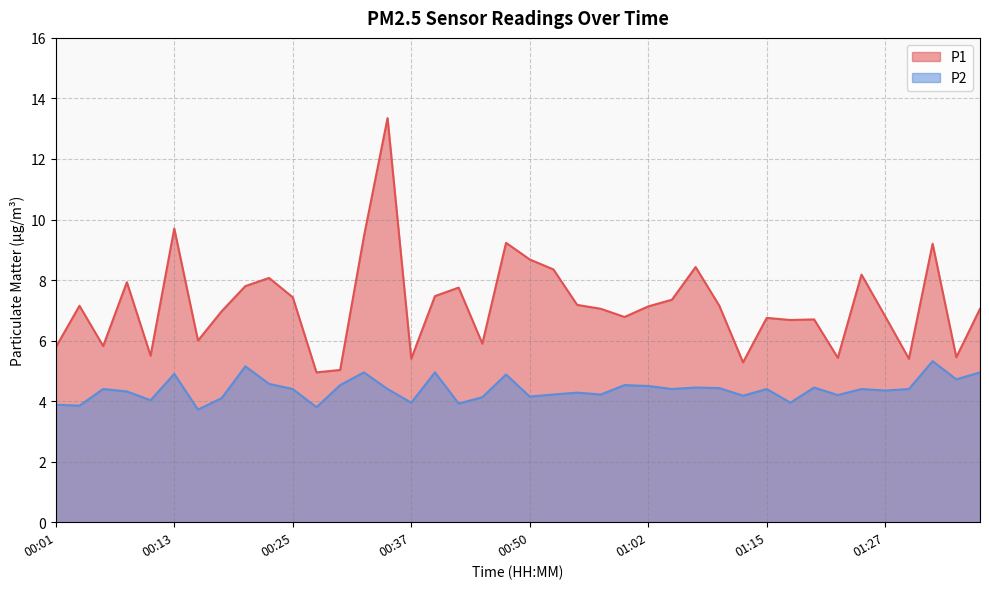

True or false: P1 and P2 intersect in this chart.

False